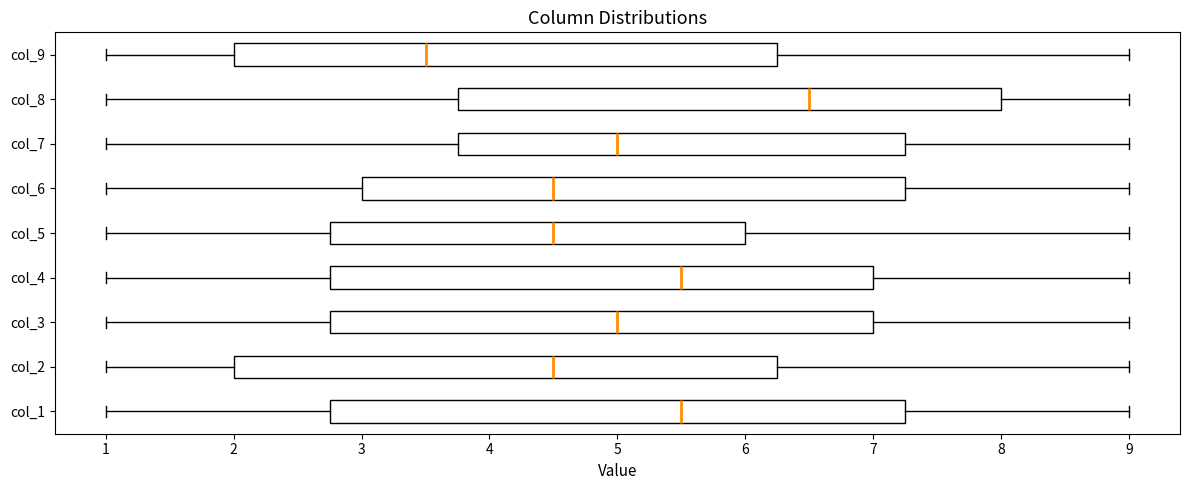

Where does the left whisker of the box for col_1 end on the x-axis? The values are not printed on the chart, so give them approximately, as read against the axis.

1.0